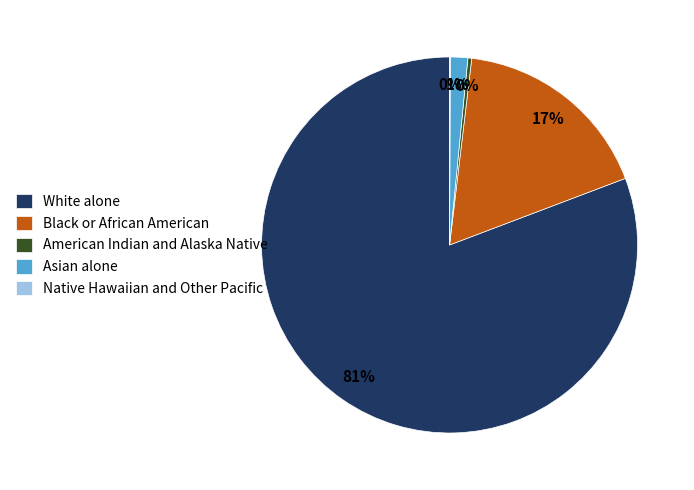

To the nearest percent, what is the average slice percentage?

20%